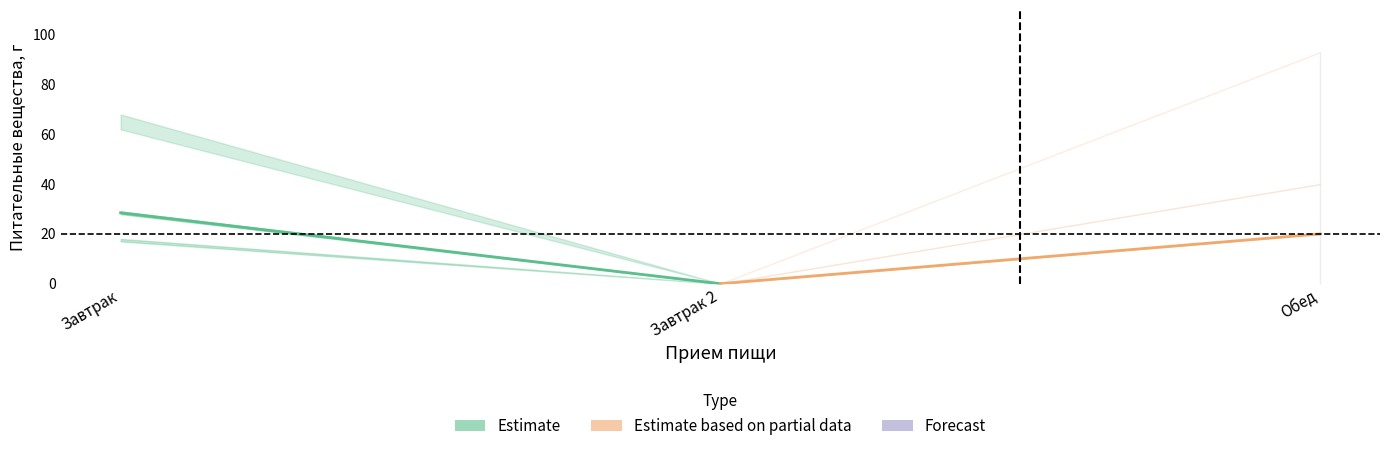

What is the difference between the maximum and minimum values?

28.5